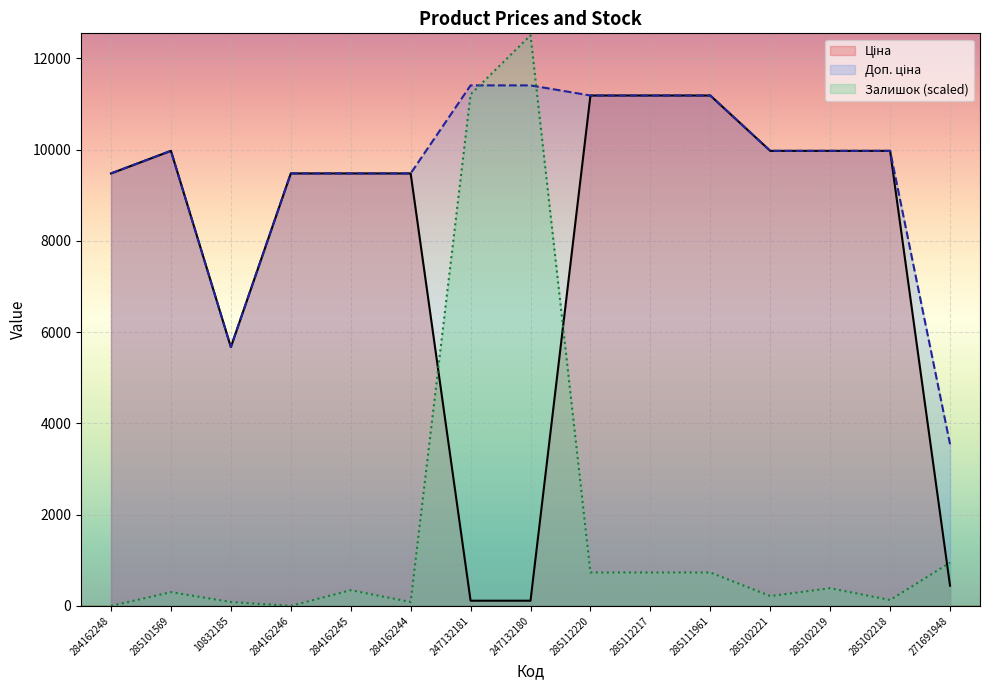

Which category has the highest value across all series?

247132180